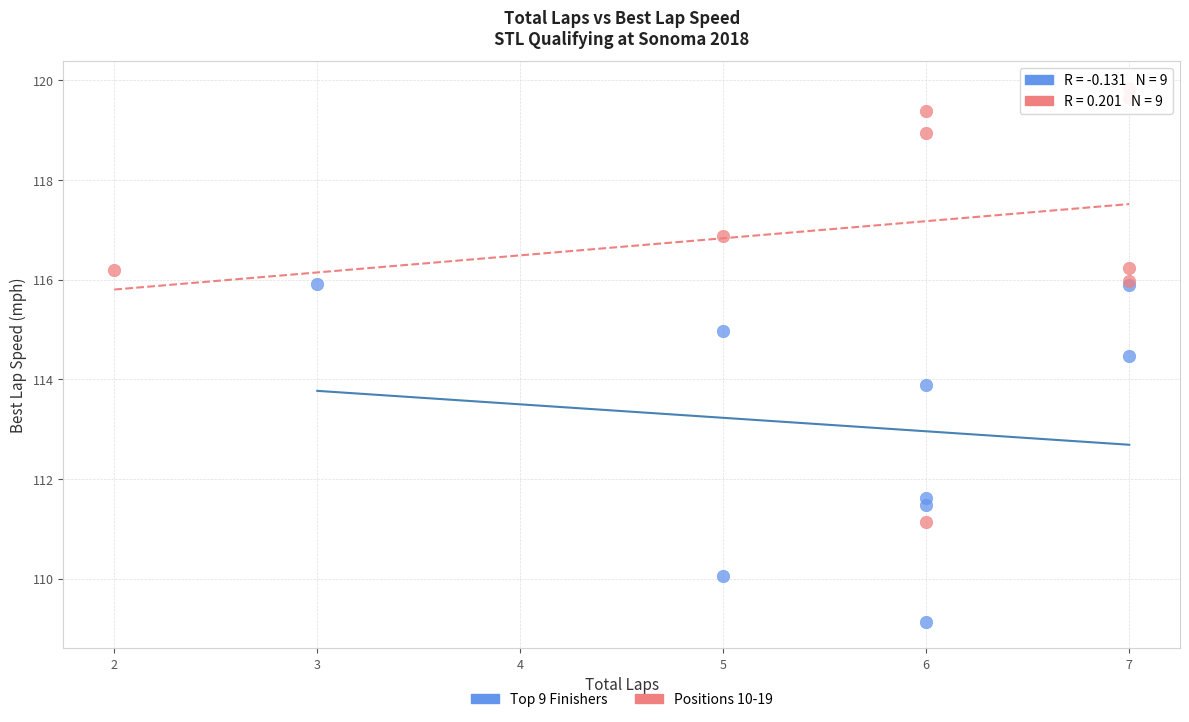

Which series reaches the maximum Y coordinate?

Positions 10-19